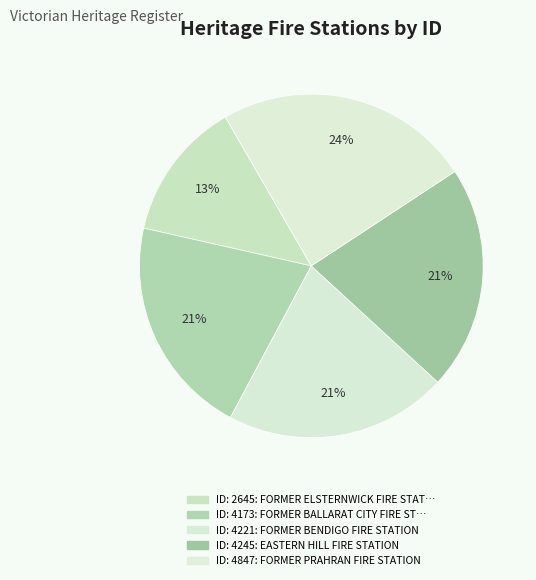

Is there a majority slice in this chart?

No